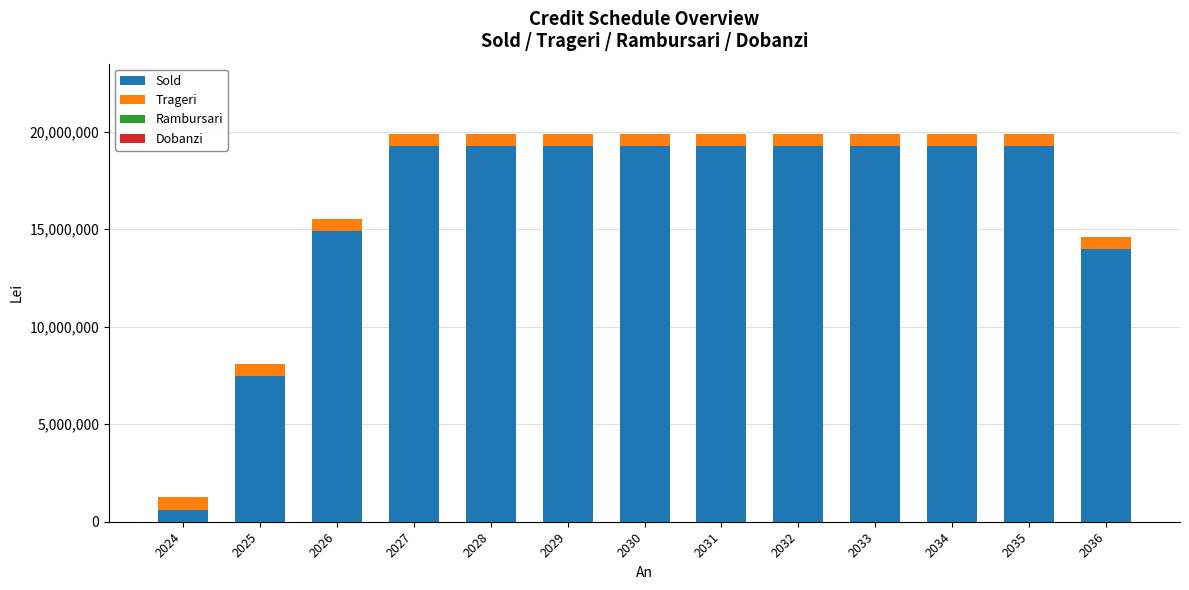

Are the bars horizontal?

No